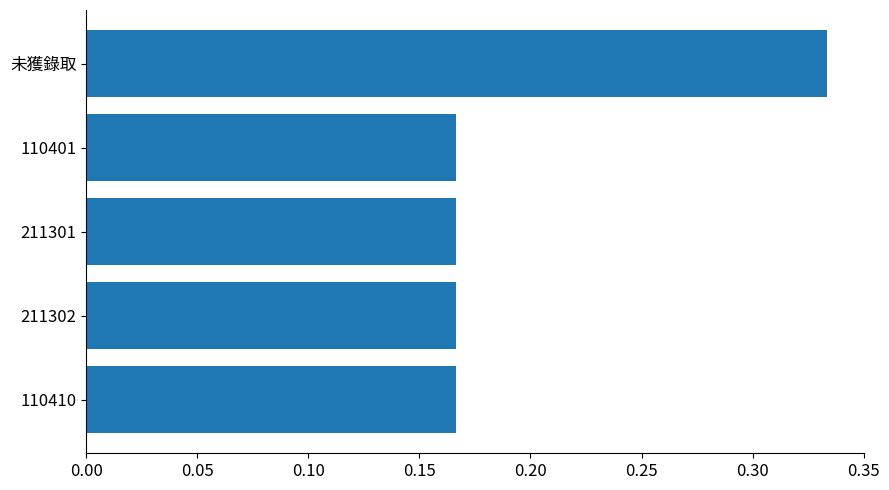

Is it true that the value at 110410 is 0.1?

False